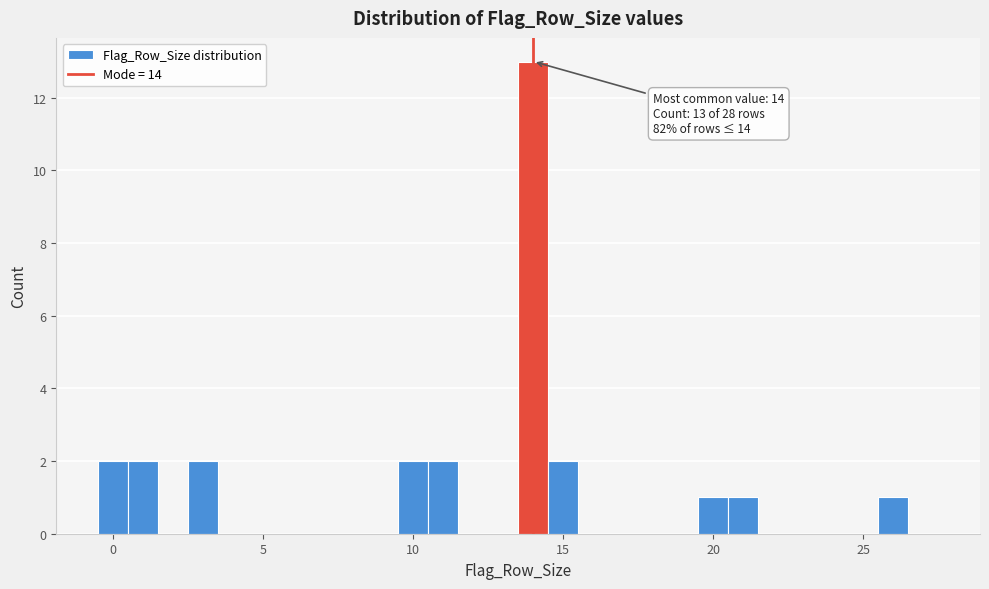

Around what value on the x-axis is the tallest bar? Give the approximate position of its centre, as read against the axis.

14.0